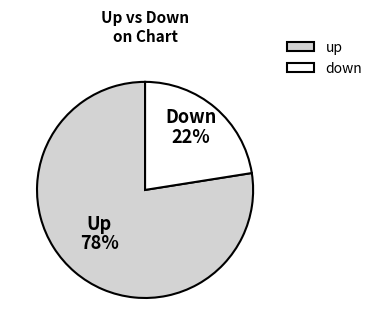

True or false: up accounts for 66% of the total.

False